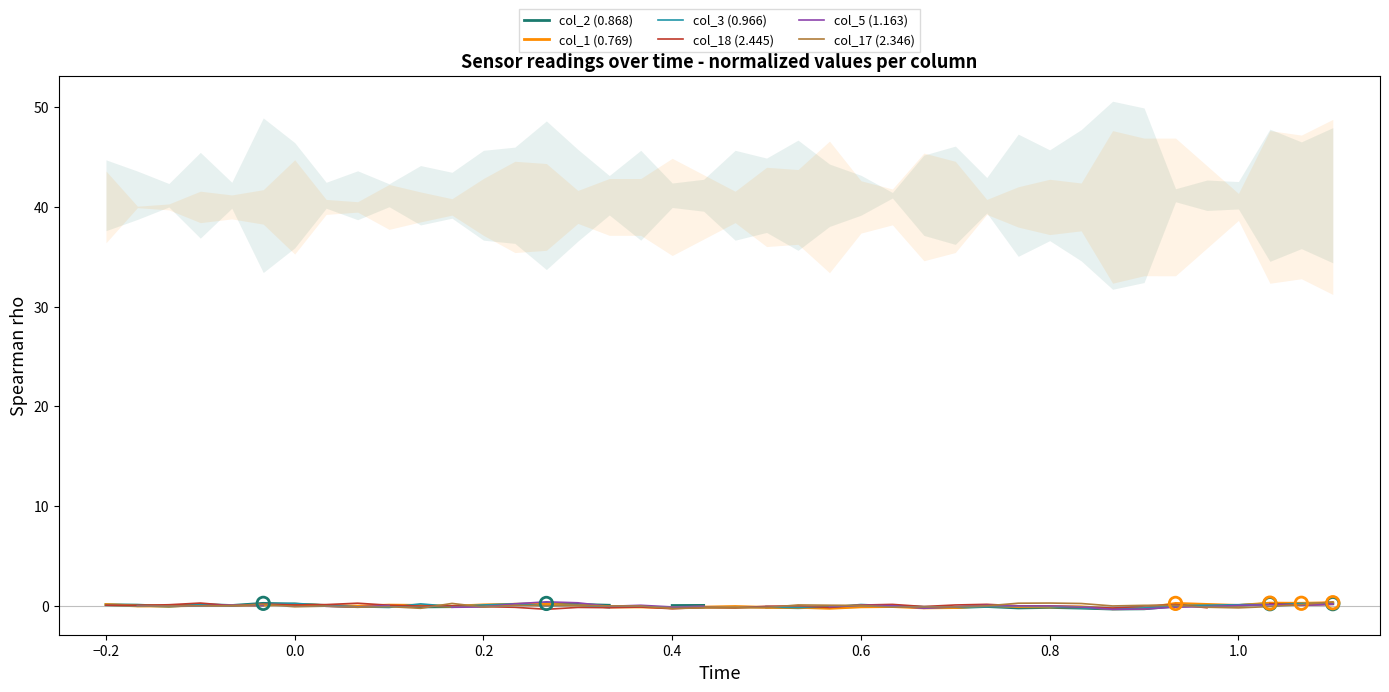

Is the value of col_2 (0.868) at 10 greater than the value of col_1 (0.769) at 11?

No